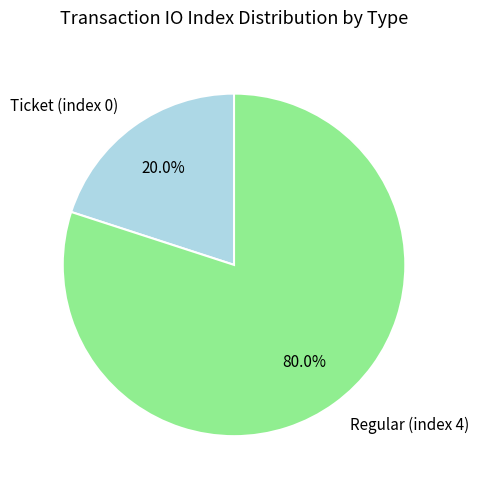

To the nearest percent, what portion does Regular (index 4) represent?

80%